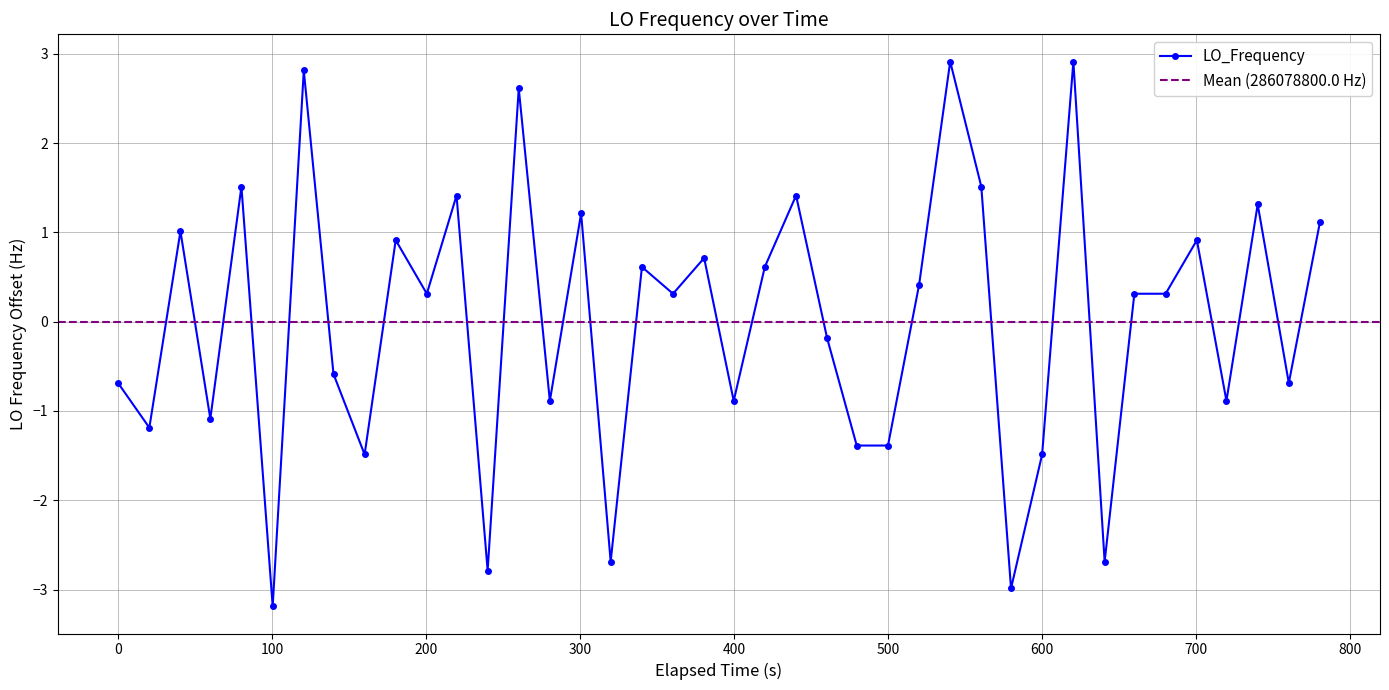

Reading left to right, transcribe all the data shown in this chart.

-0.7	-1.2	1.0	-1.1	1.5	-3.2	2.8	-0.6	-1.5	0.9	0.3	1.4	-2.8	2.6	-0.9	1.2	-2.7	0.6	0.3	0.7	-0.9	0.6	1.4	-0.2	-1.4	-1.4	0.4	2.9	1.5	-3.0	-1.5	2.9	-2.7	0.3	0.3	0.9	-0.9	1.3	-0.7	1.1